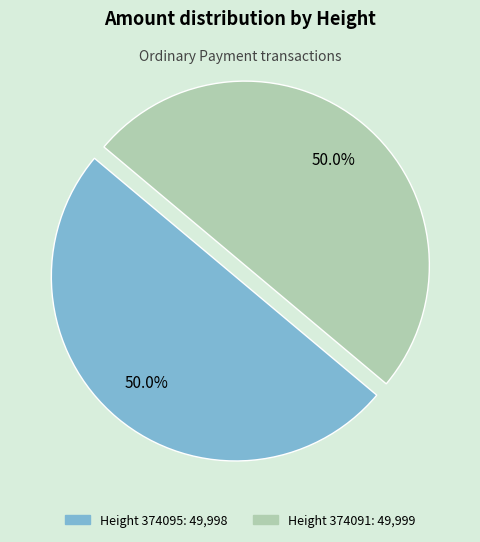

What is the largest slice in the pie chart?

374091